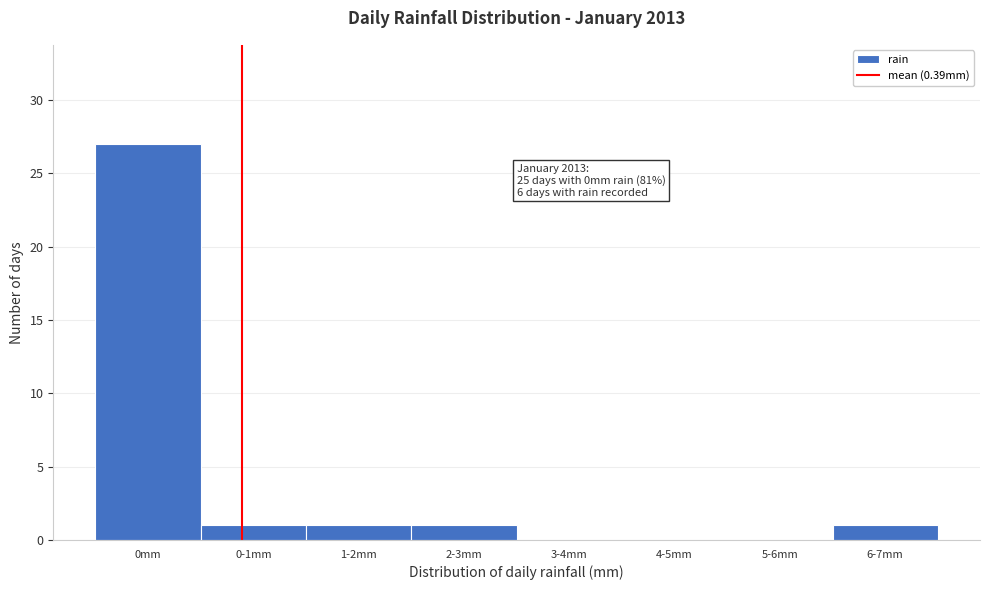

Reading right to left, transcribe all the data shown in this chart.

6-7mm=1	5-6mm=0	4-5mm=0	3-4mm=0	2-3mm=1	1-2mm=1	0-1mm=1	0mm=27